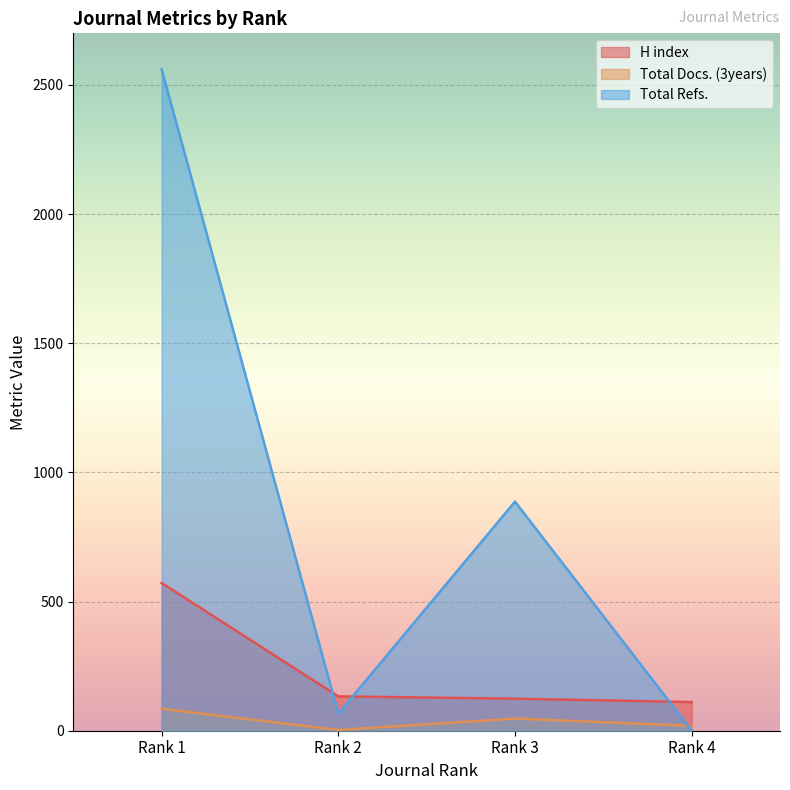

True or false: Total Docs. (3years) has a value of 10 at Rank 4.

False